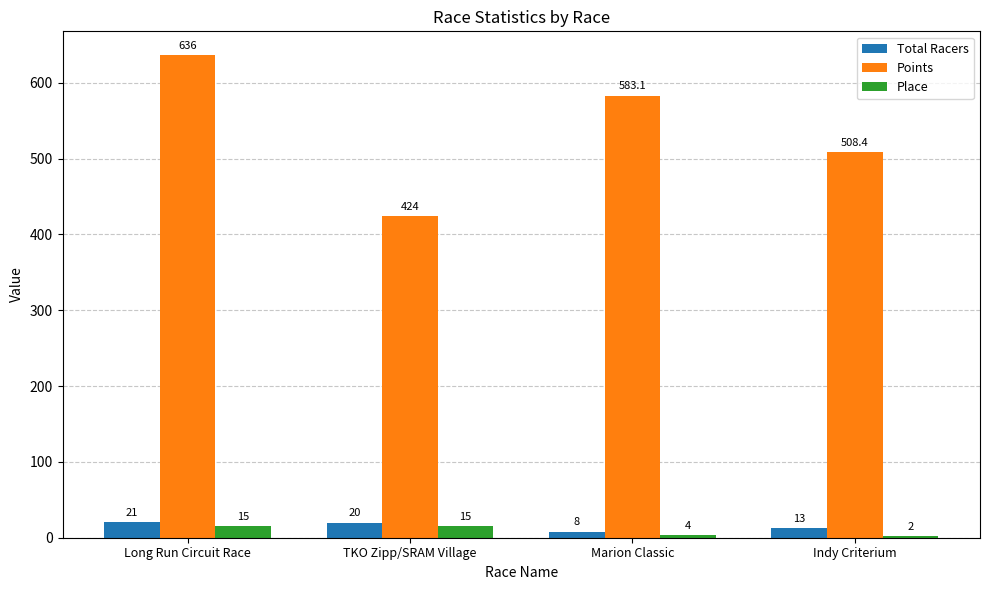

What is the sum of all Total Racers values?

62.0